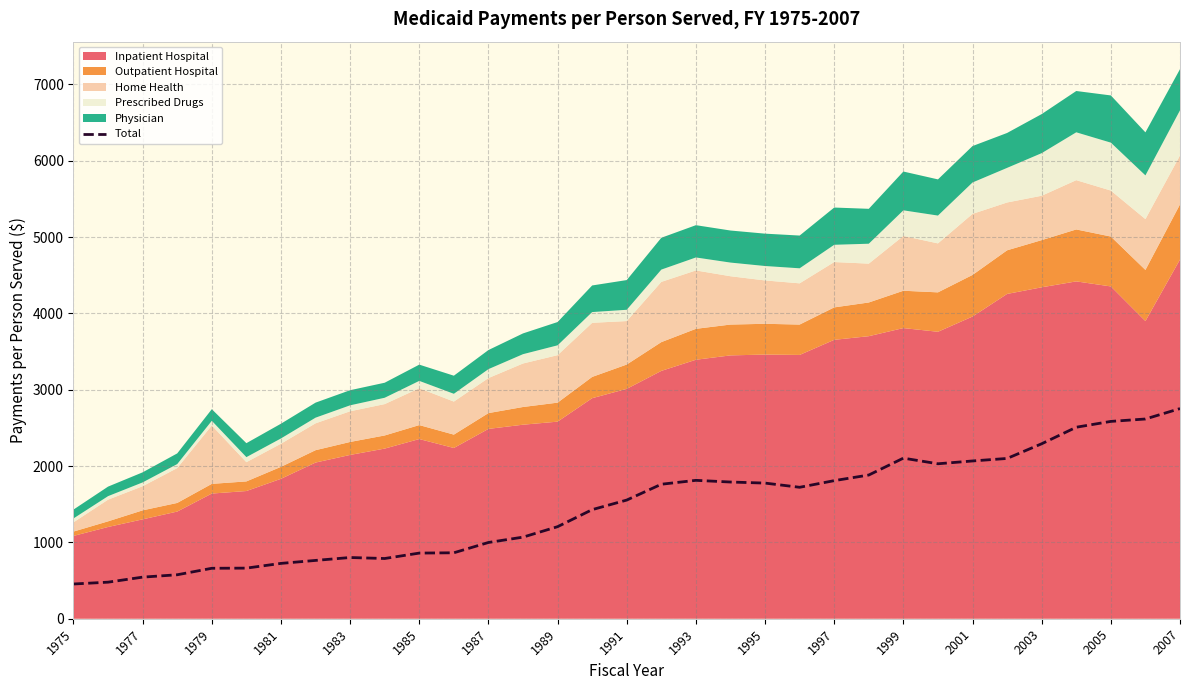

Reading left to right, transcribe all the data shown in this chart.

455.0	479.0	545.0	576.0	661.0	663.0	725.0	764.0	802.0	789.0	860.0	864.0	999.0	1069.0	1206.0	1429.1	1554.6	1762.0	1813.0	1791.0	1777.0	1722.0	1809.1	1882.7	2103.8	2030.1	2066.9	2099.9	2292.3	2508.9	2585.2	2616.7	2753.1